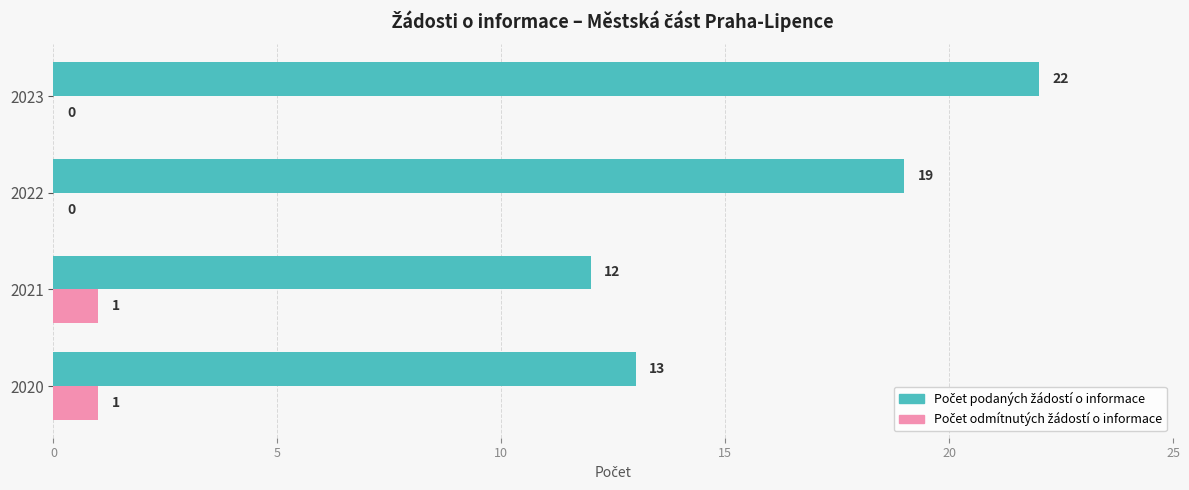

Count the number of categories in the chart.

4